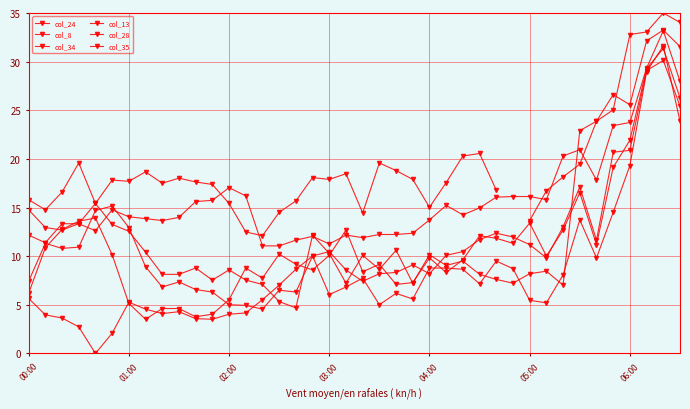

Which series has the largest range (max minus min)?

col_34